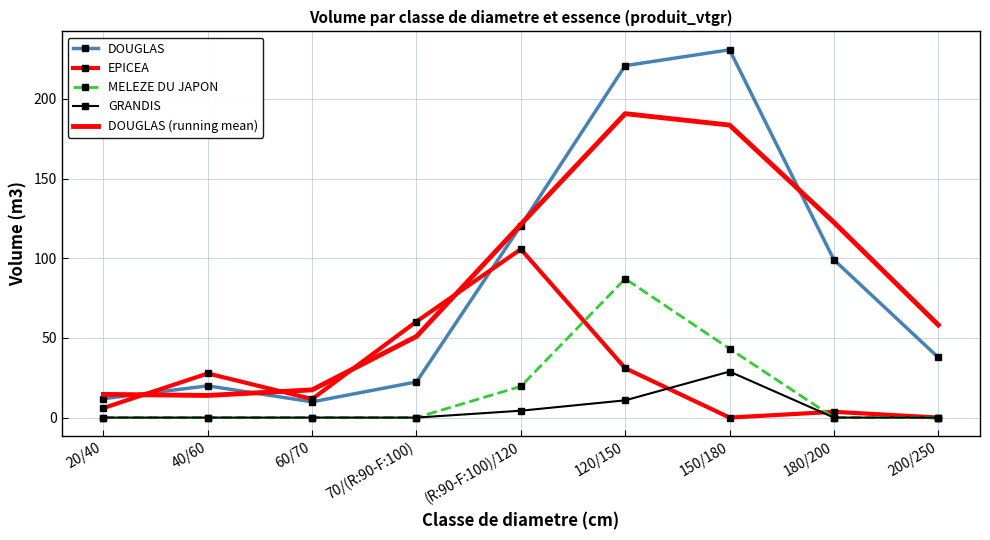

What position from the left is 200/250?

9